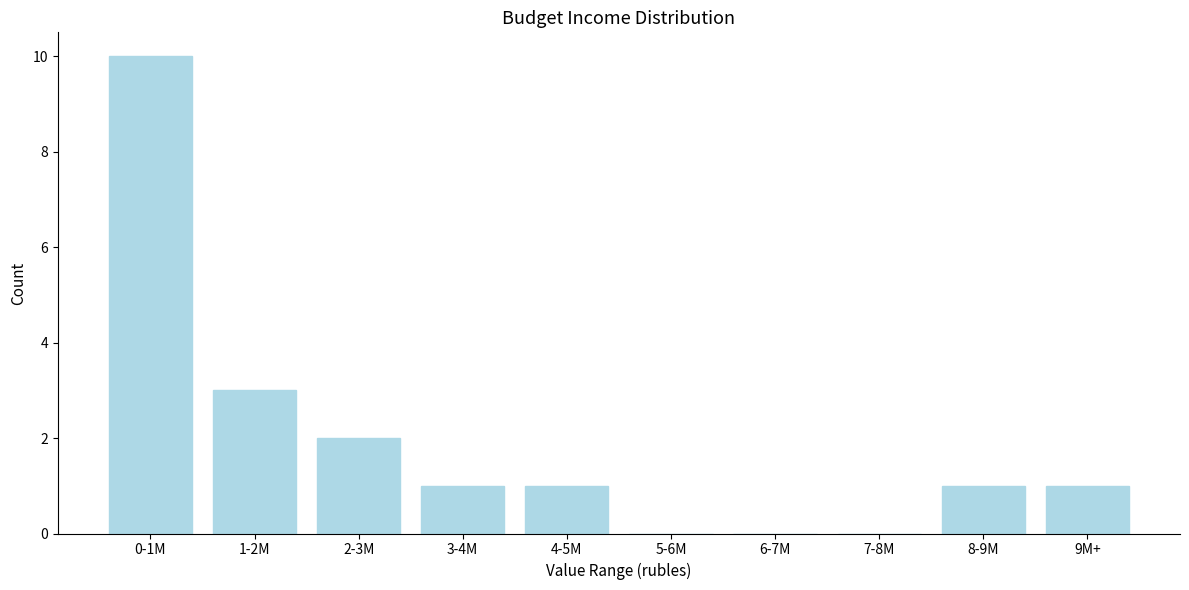

Reading left to right, extract all data points from this chart.

0-1M=10	1-2M=3	2-3M=2	3-4M=1	4-5M=1	5-6M=0	6-7M=0	7-8M=0	8-9M=1	9M+=1